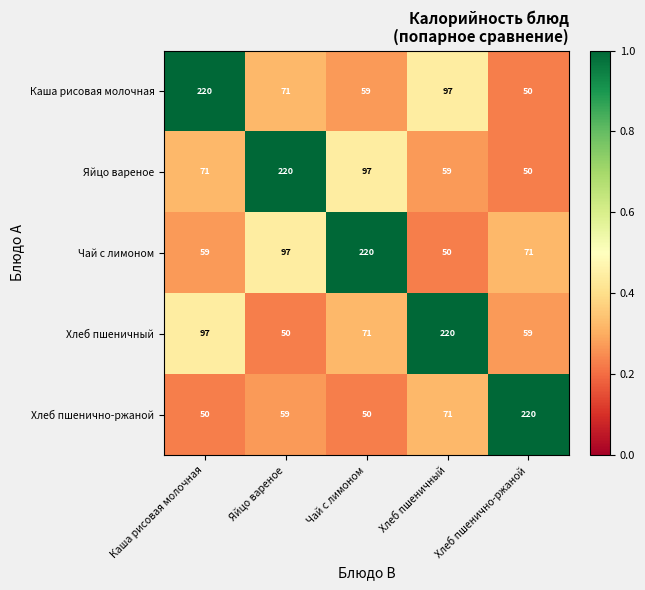

Which category has the highest value in the Каша рисовая молочная series?

Каша рисовая молочная